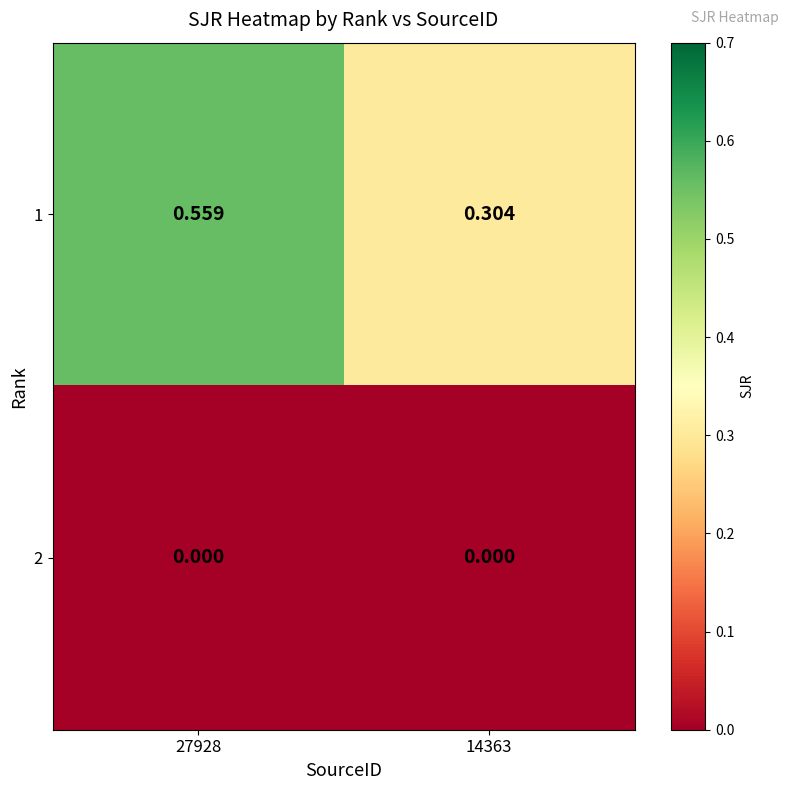

Is the value of 1 at 14363 greater than the value of 2 at 14363?

Yes